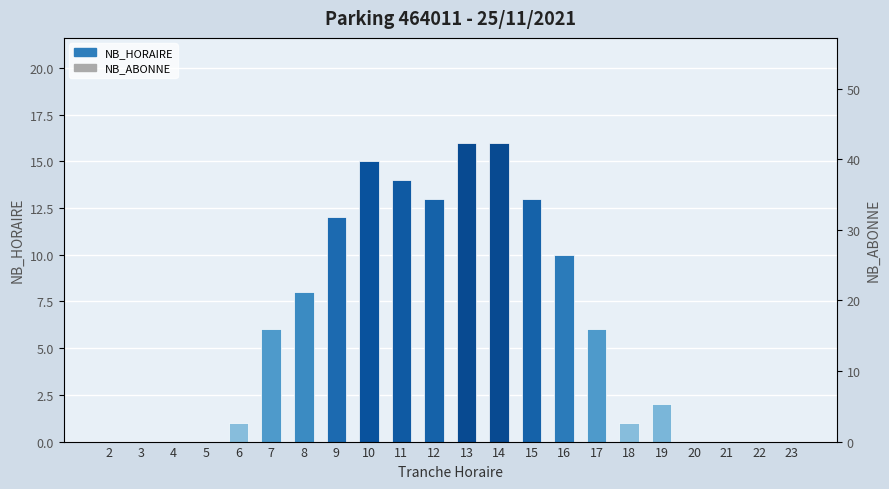

Which series has the widest spread of values?

NB_ABONNE